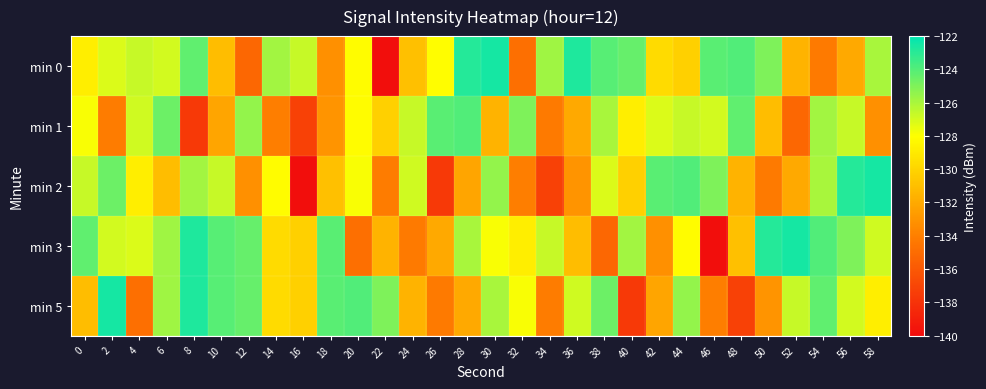

At which category is the sum across all series the highest?

8